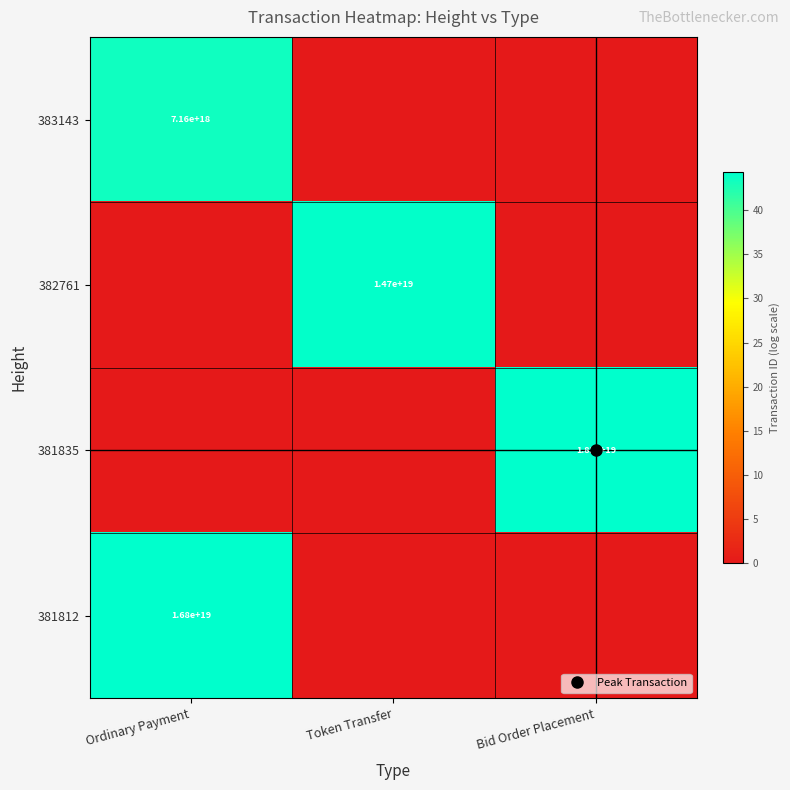

How many series are shown in this chart?

4